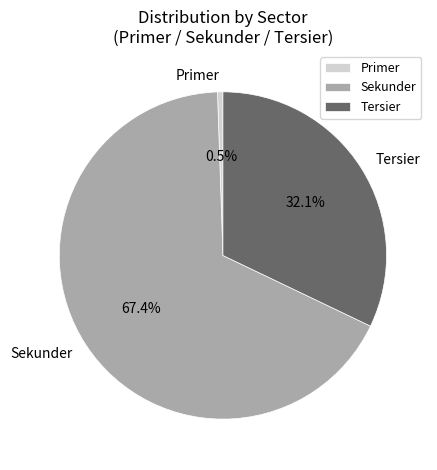

What is the smallest slice in the pie chart?

Primer